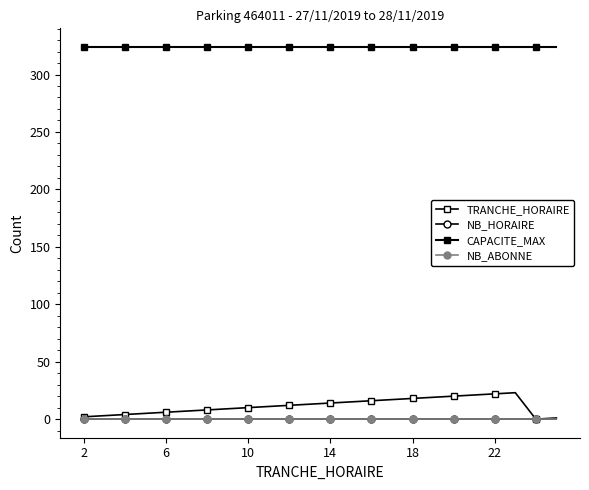

True or false: NB_HORAIRE and CAPACITE_MAX cross at least once.

False